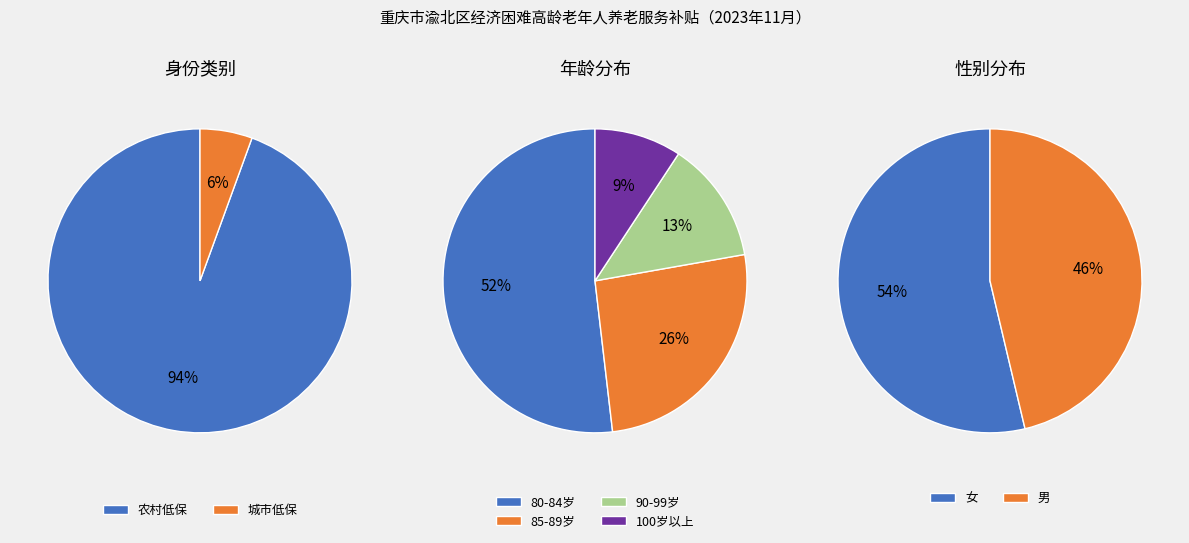

The 城市低保 slice represents 6% of the pie. True or false?

True